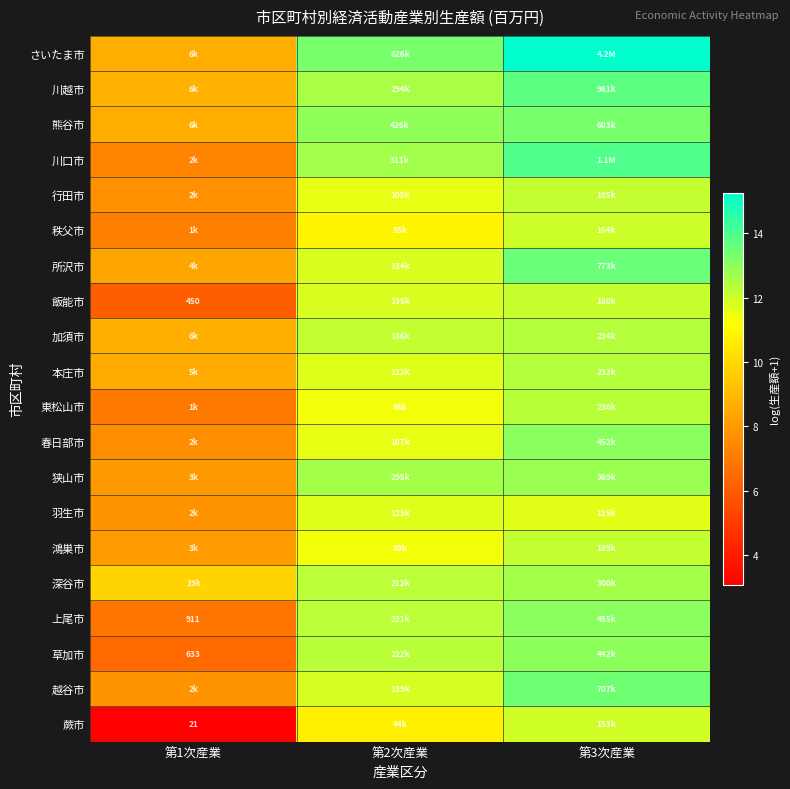

Is it true that 加須市 equals 8.7 at 第1次産業?

True